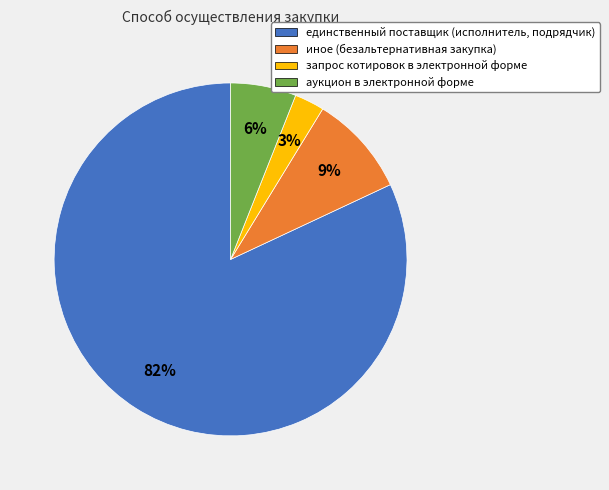

True or false: иное (безальтернативная закупка) accounts for 1% of the total.

False